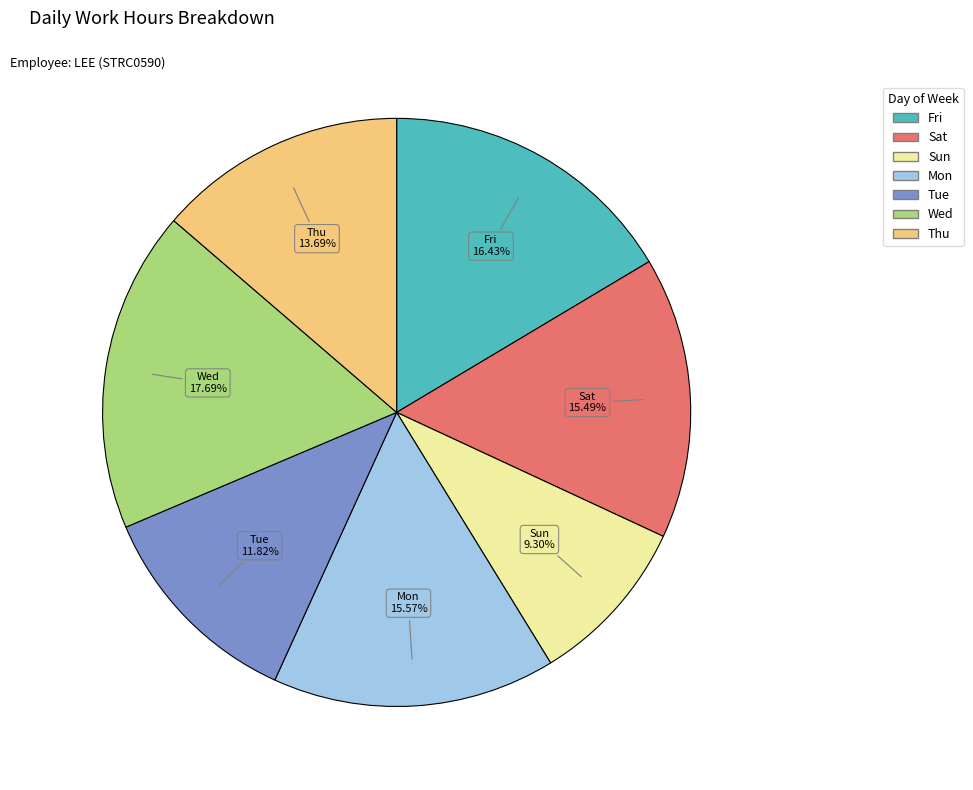

Does any single category account for the majority?

No